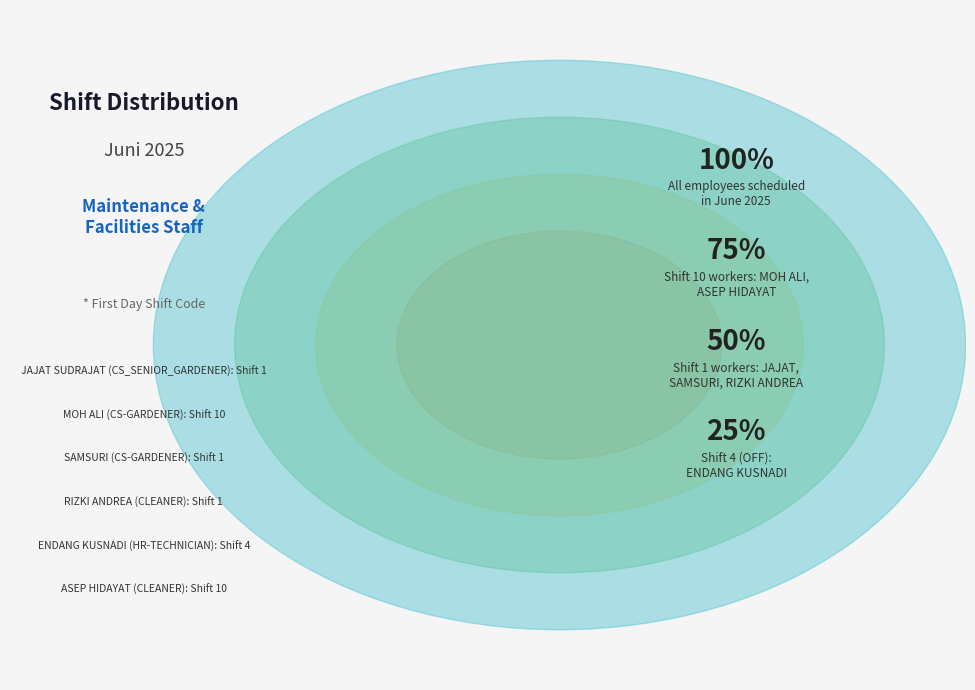

Is there any slice that represents more than half of the pie?

No